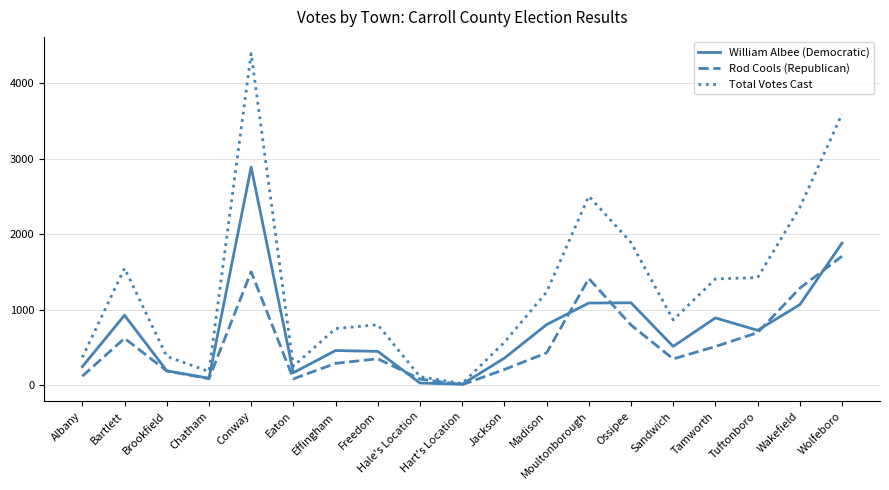

Which series changed the most between Jackson and Moultonborough?

Total Votes Cast